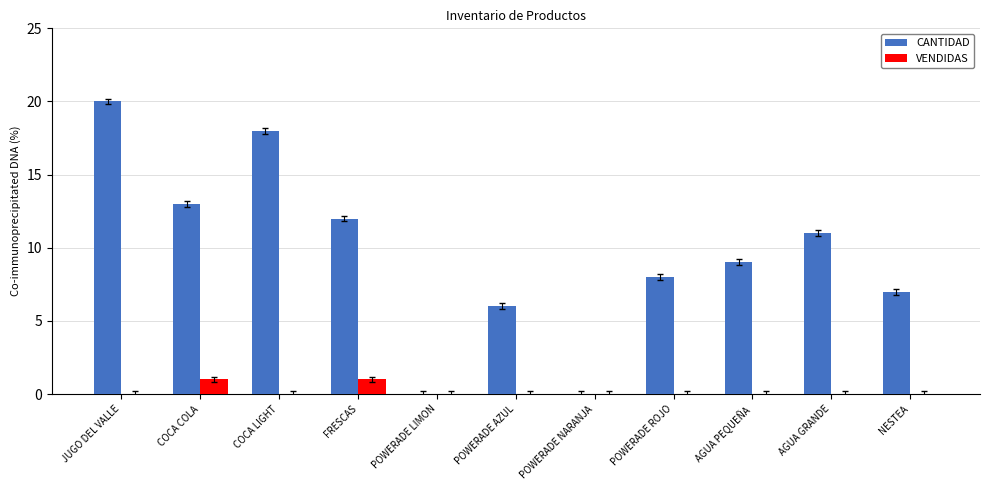

Which series has the largest total across all categories?

CANTIDAD